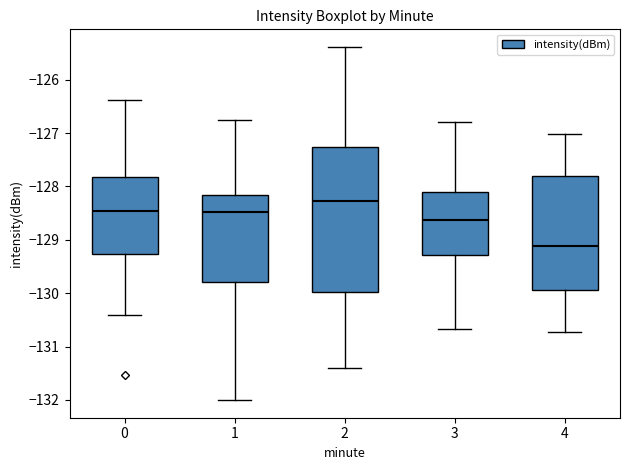

Reading left to right, read every box against the y-axis: the position of its median line, the range the box covers, and the ends of its whiskers. The values are not printed on the chart, so give them approximately, as read against the axis.

0: median -128.5, box -129.3 to -127.8, whiskers -130.4 to -126.4
1: median -128.5, box -129.8 to -128.2, whiskers -132.0 to -126.8
2: median -128.3, box -130.0 to -127.3, whiskers -131.4 to -125.4
3: median -128.6, box -129.3 to -128.1, whiskers -130.7 to -126.8
4: median -129.1, box -129.9 to -127.8, whiskers -130.7 to -127.0